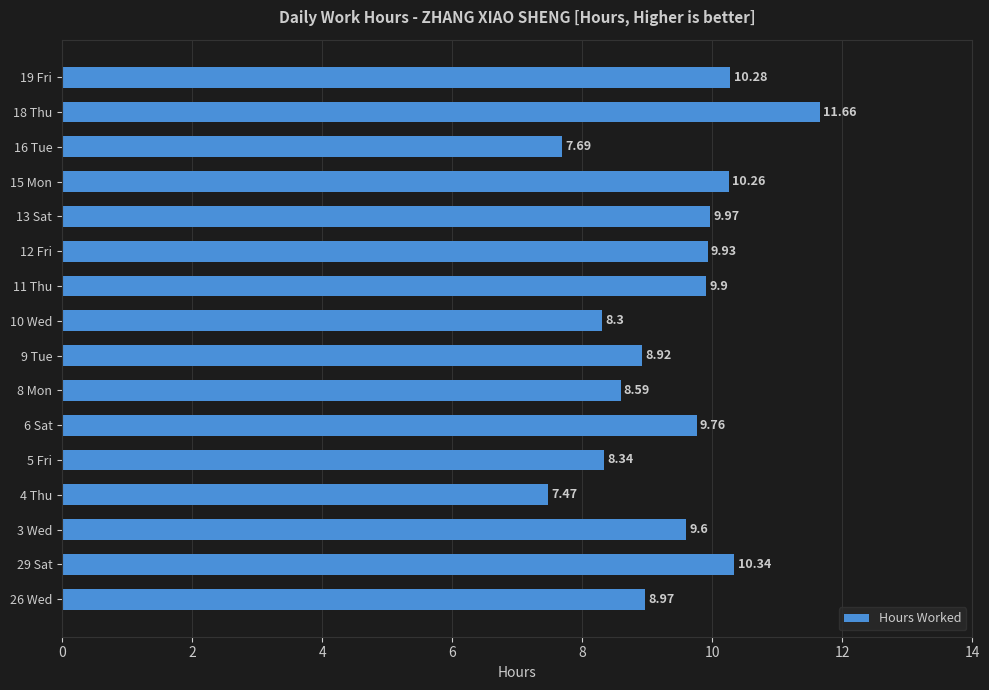

List the labels in order of value, largest first.

18 Thu, 29 Sat, 19 Fri, 15 Mon, 13 Sat, 12 Fri, 11 Thu, 6 Sat, 3 Wed, 26 Wed, 9 Tue, 8 Mon, 5 Fri, 10 Wed, 16 Tue, 4 Thu